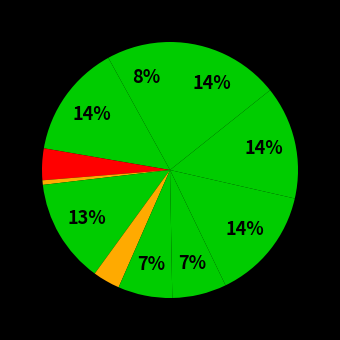

How many slices are in this pie chart?

11